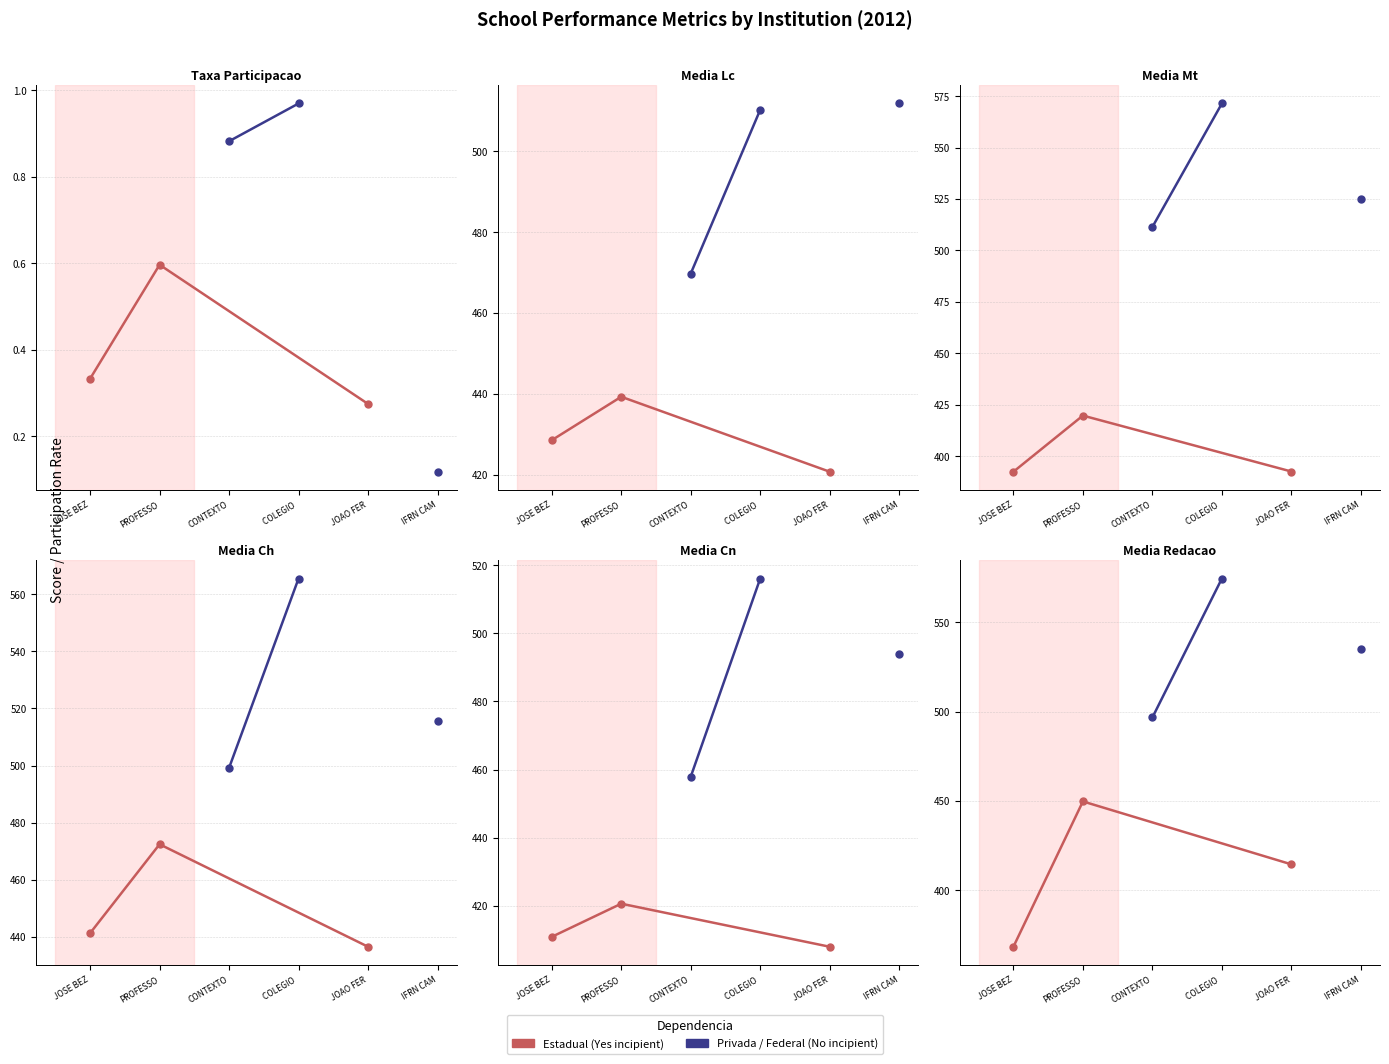

In media_LC, how many points are higher than both neighbors (excluding endpoints)?

1